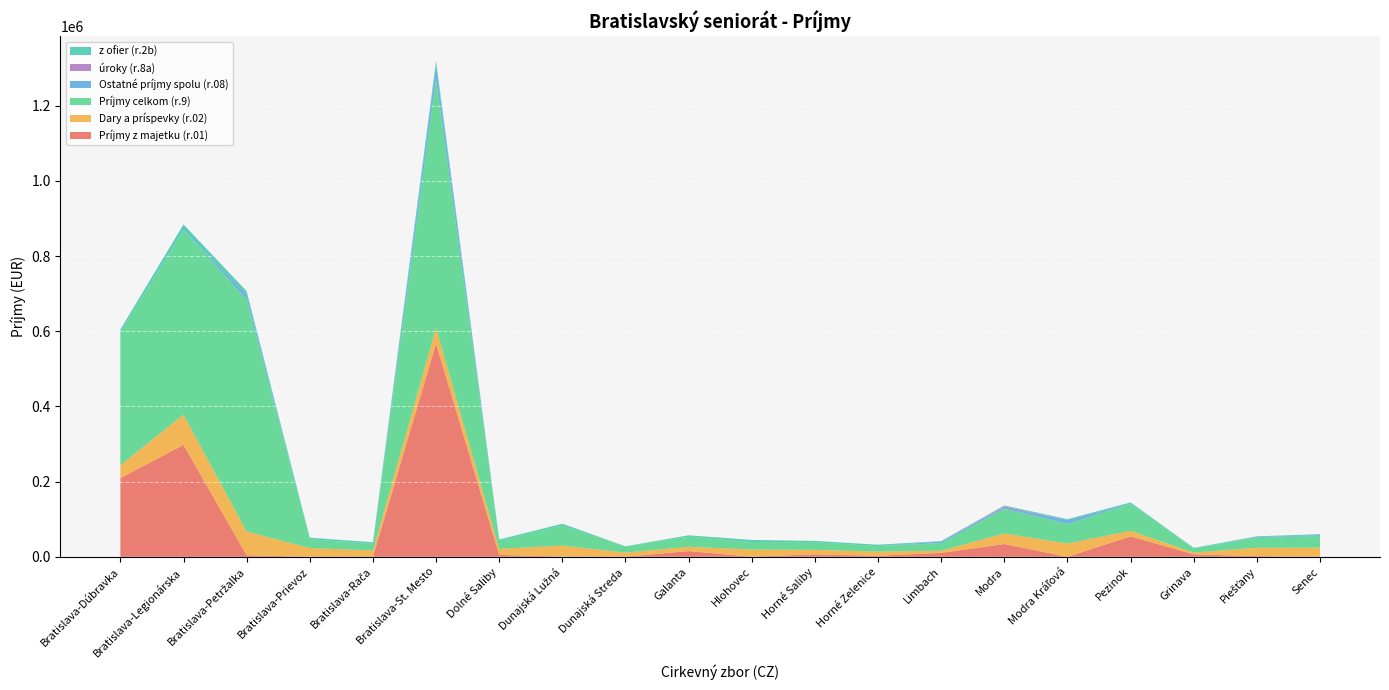

Reading left to right, transcribe all the data shown in this chart.

Príjmy z majetku (r.01): 209182.1	297625.0	4167.2	0.0	0.0	567160.9	4979.0	604.0	57.3	15197.0	325.0	6524.2	2758.0	10319.5	33920.0	0.0	54329.0	6340.8	1896.0	0.0
Dary a príspevky (r.02): 34041.9	80266.0	63100.2	23310.0	16715.0	41434.9	16184.0	29174.5	11072.0	11517.0	19036.0	11911.0	10990.0	5790.0	28242.0	35226.6	14926.0	4905.0	22085.0	24418.0
Príjmy celkom (r.9): 353728.0	490535.0	617764.4	23310.0	17297.0	661643.5	22163.0	53362.3	16325.3	26739.0	19734.0	20435.2	14498.0	20447.7	65522.0	52526.6	71212.0	11245.8	25981.0	30922.0
Ostatné príjmy spolu (r.08): 1226.7	642.0	12713.6	0.0	582.0	38047.6	0.0	183.8	196.0	25.0	0.0	0.0	0.0	4338.2	3360.0	10000.0	457.0	0.0	2000.0	2504.0
úroky (r.8a): 0.0	19.0	15.5	0.0	0.0	0.0	0.0	0.0	0.0	0.0	0.0	0.0	0.0	18.2	3360.0	0.0	50.0	0.0	0.0	0.0
z ofier (r.2b): 6415.0	14951.0	8627.2	4130.7	4112.0	10230.1	2625.0	4608.7	320.0	3624.0	5717.0	3331.5	3866.0	815.0	2115.0	2276.2	3600.0	1220.0	2420.0	2334.0